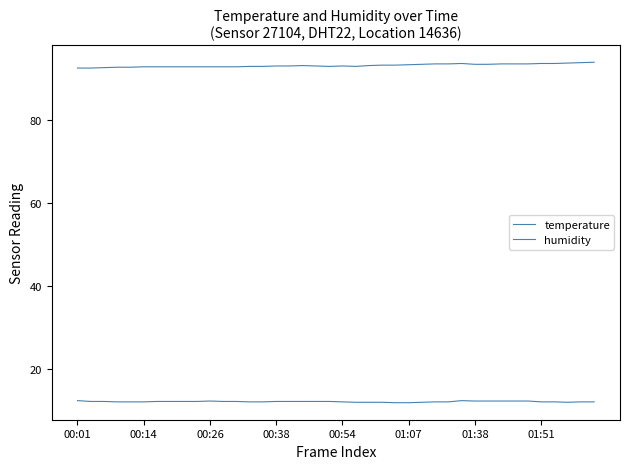

What is the minimum value for humidity?

92.5